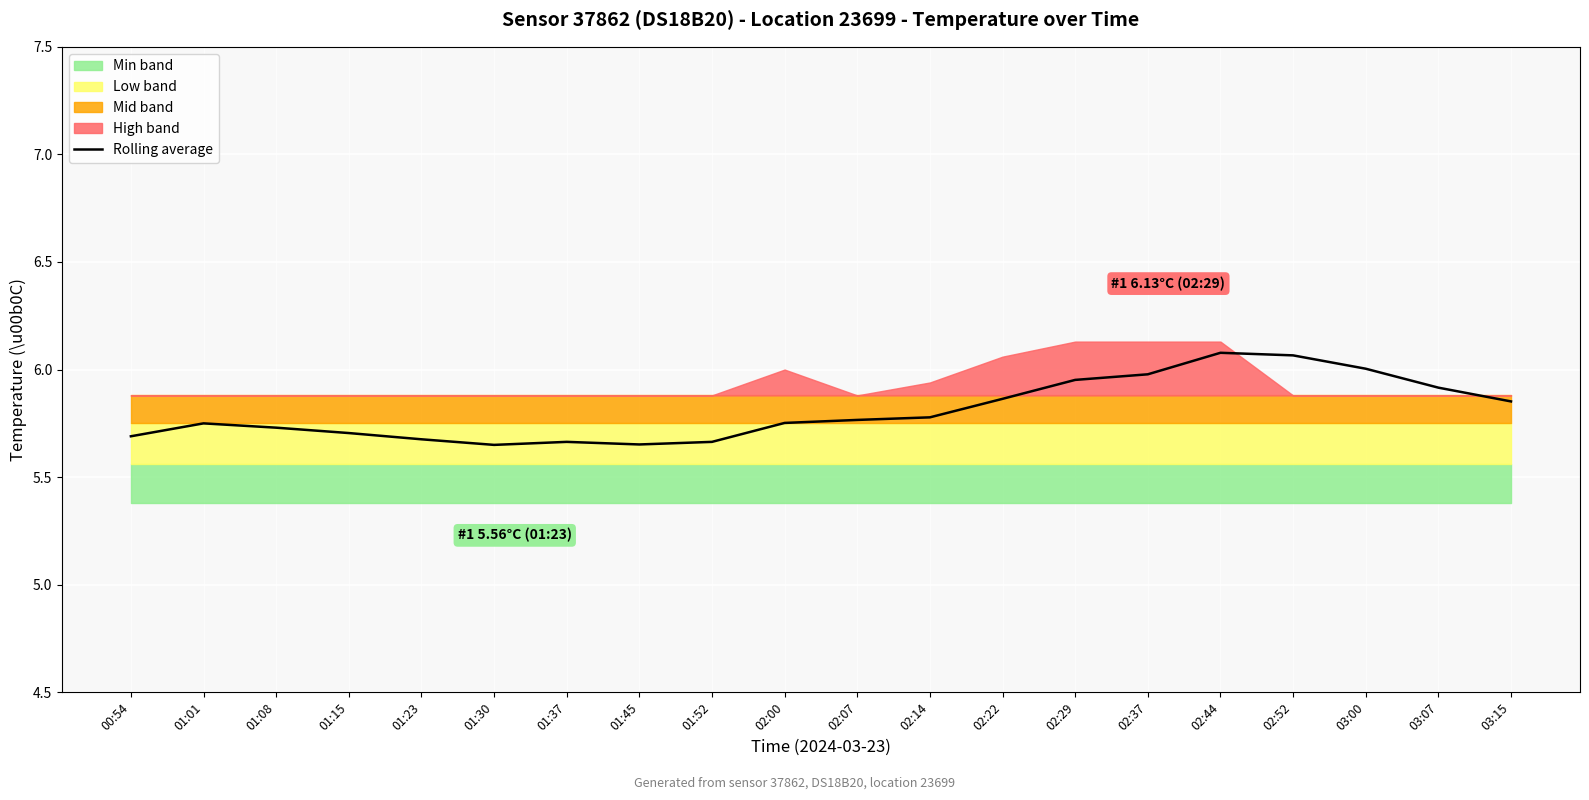

Which category has the highest value across all series?

02:44